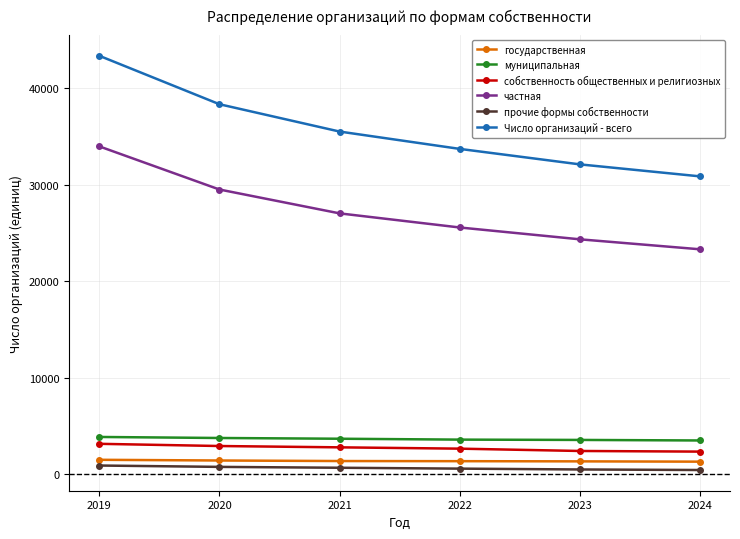

True or false: государственная has more than 2 interior local peaks.

False